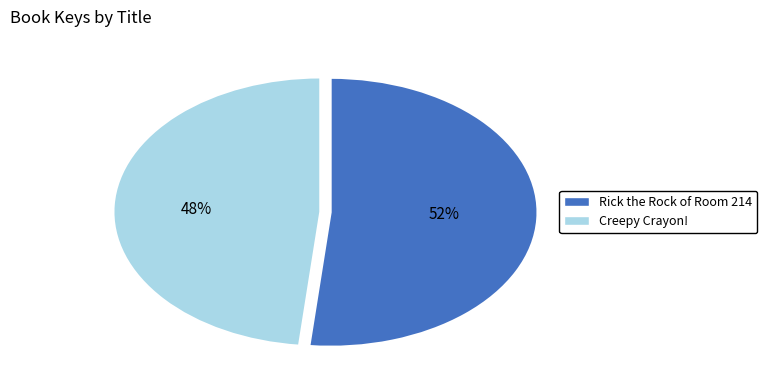

Between Rick the Rock of Room 214 and Creepy Crayon!, which is larger?

Rick the Rock of Room 214